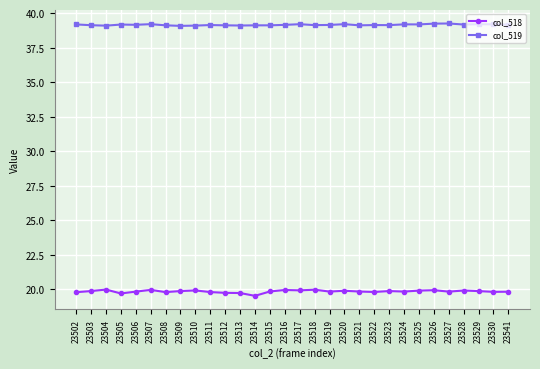

What is the highest value of the col_518 series?

20.0